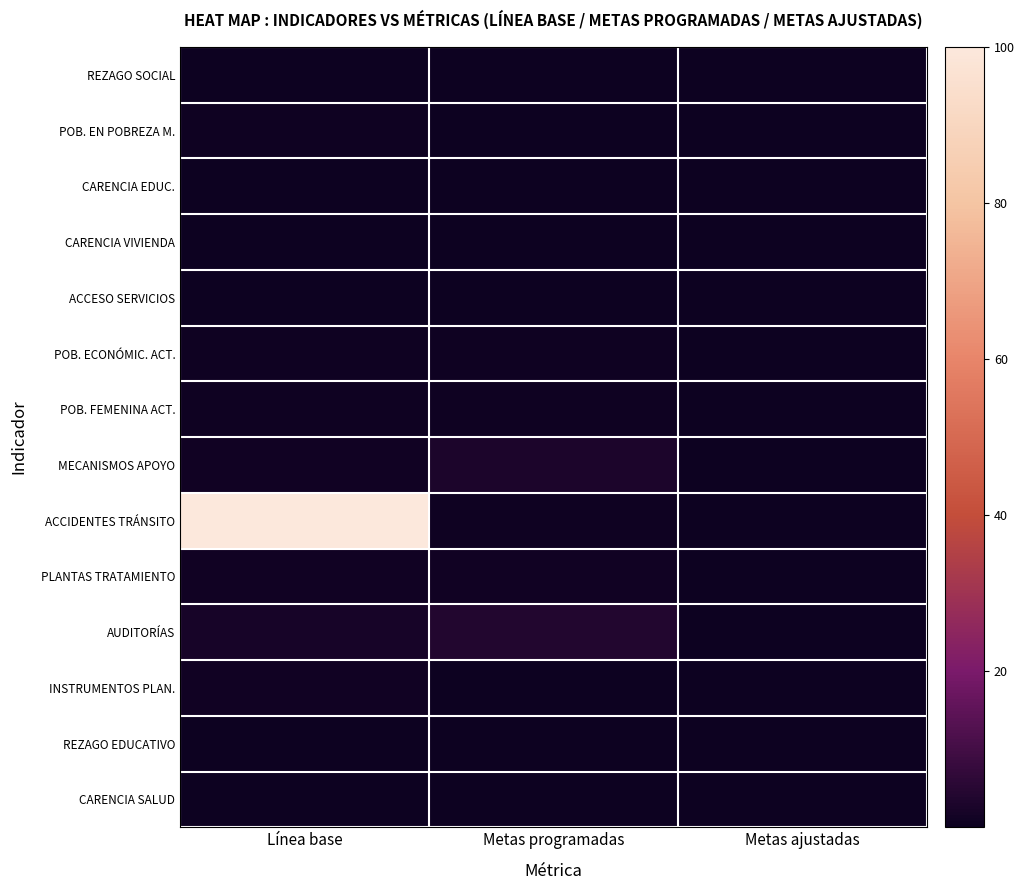

What is the total value across all series at Metas ajustadas?

0.7